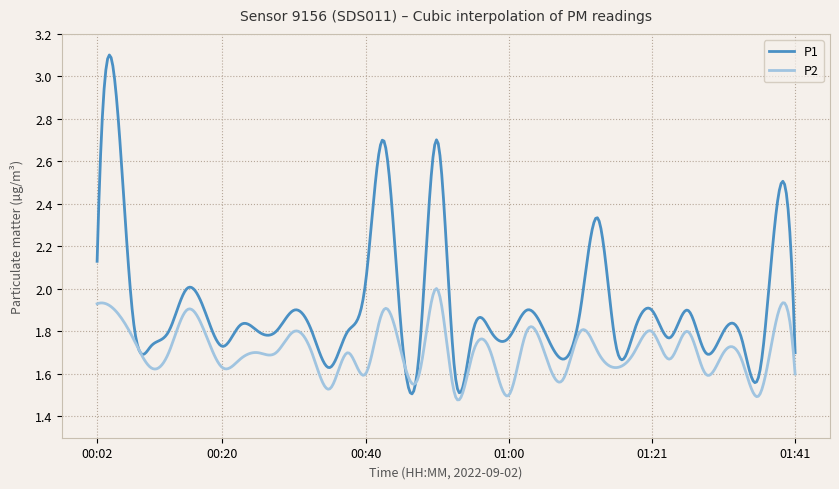

List the series in order of their overall mean, highest first.

P1, P2